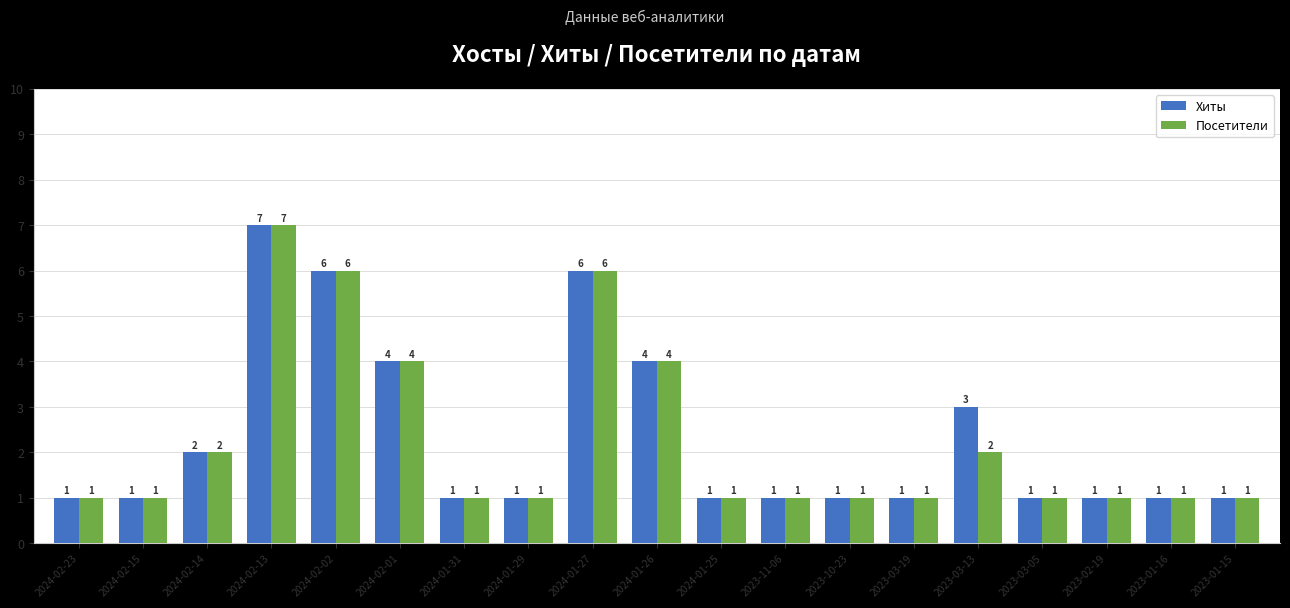

What is the difference between the second highest and minimum values in the Посетители series?

5